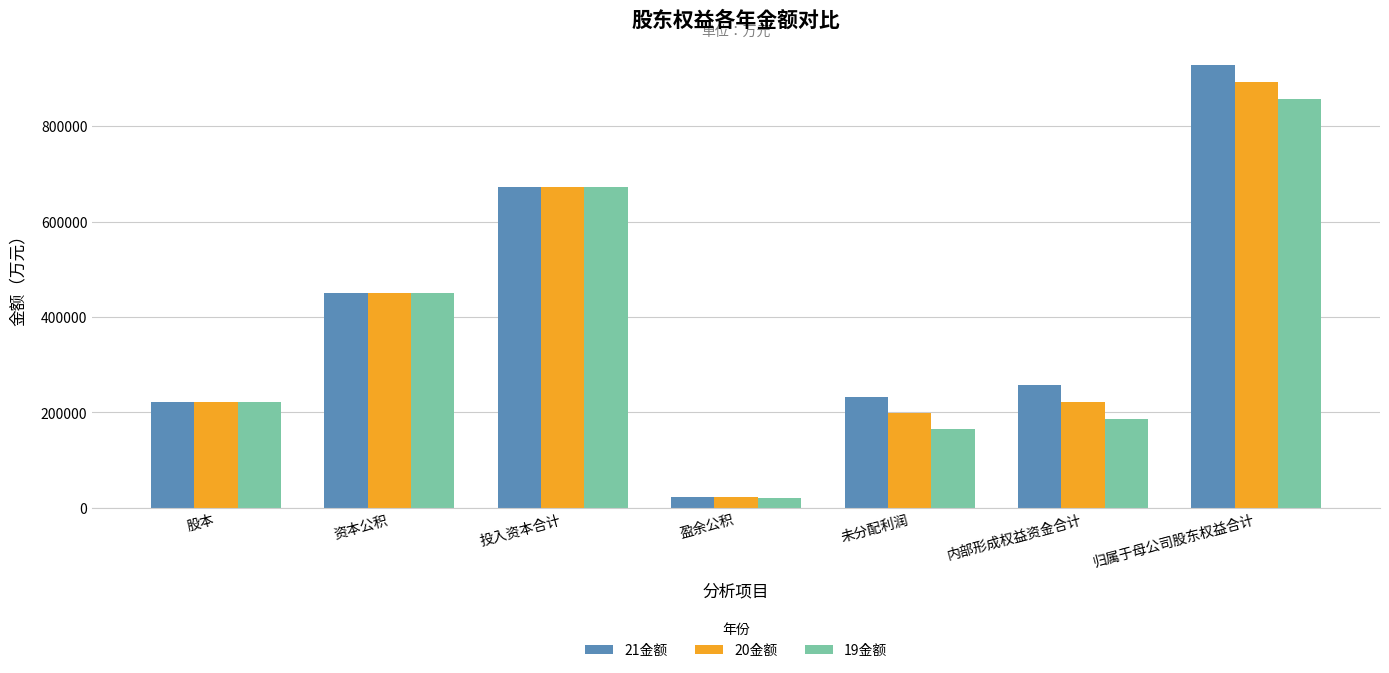

List the series in order of their overall mean, highest first.

21金额, 20金额, 19金额